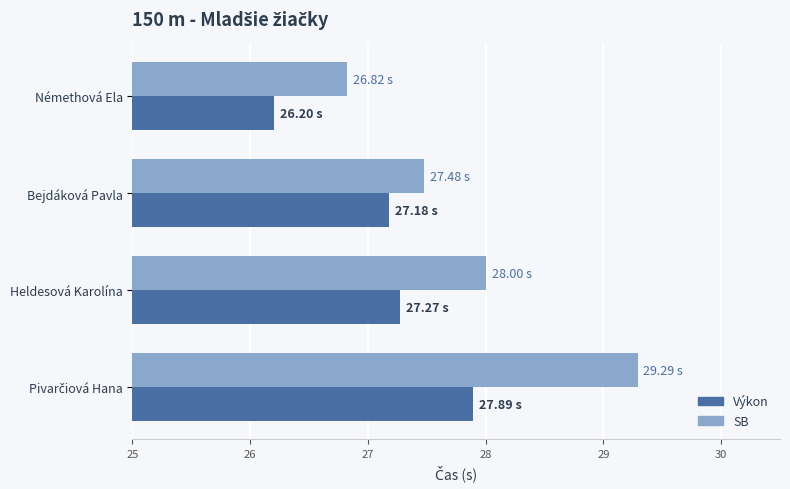

Count the number of categories in the chart.

4